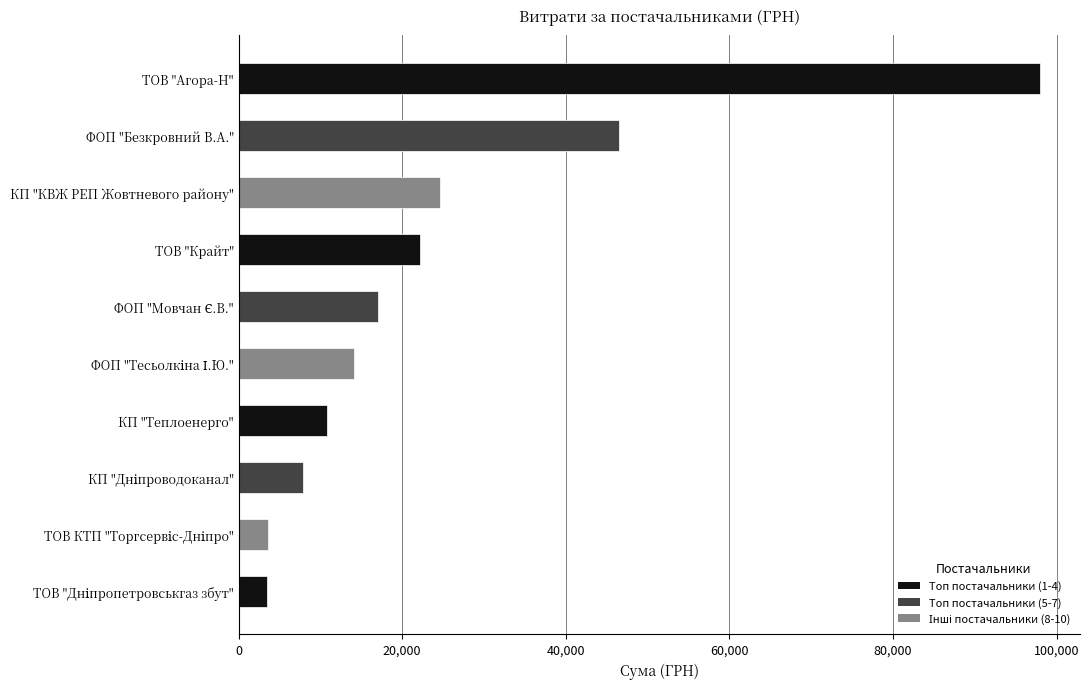

Where is the data nearest to the value 50740?

ФОП "Безкровний В.А."